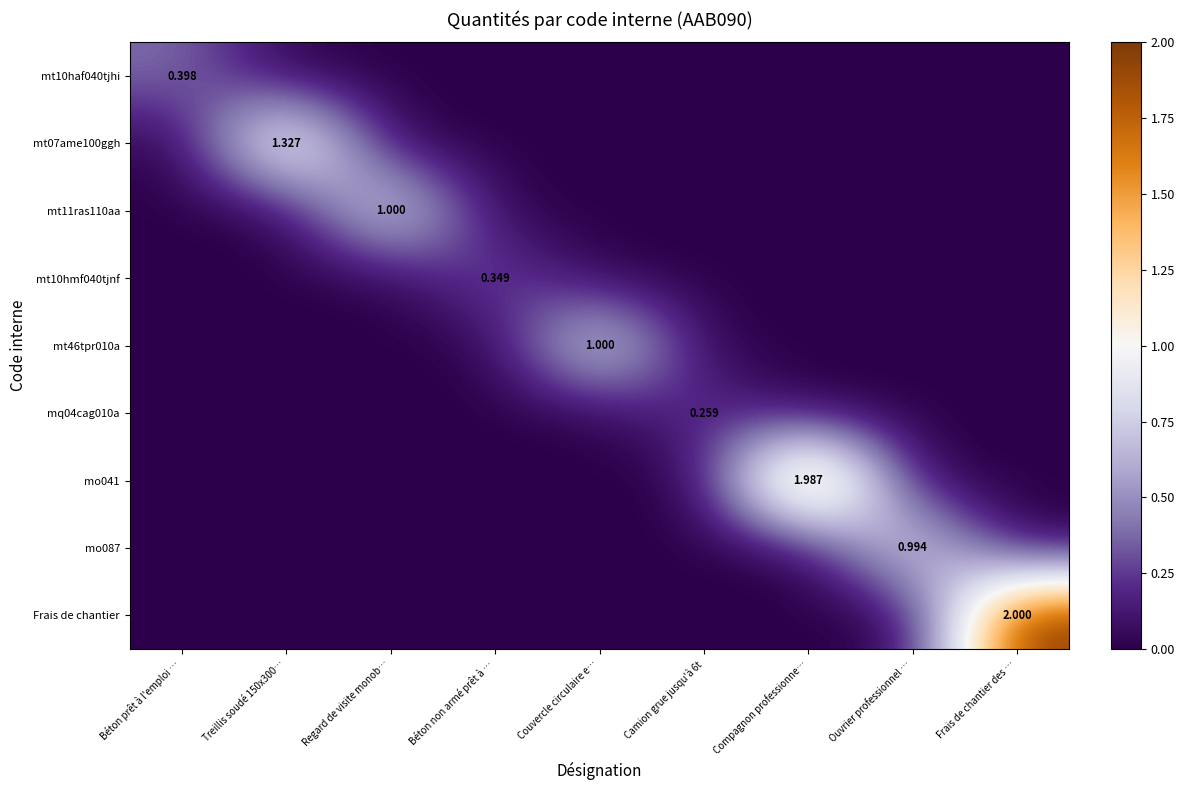

What is the highest value of the mt11ras110aa series?

1.0